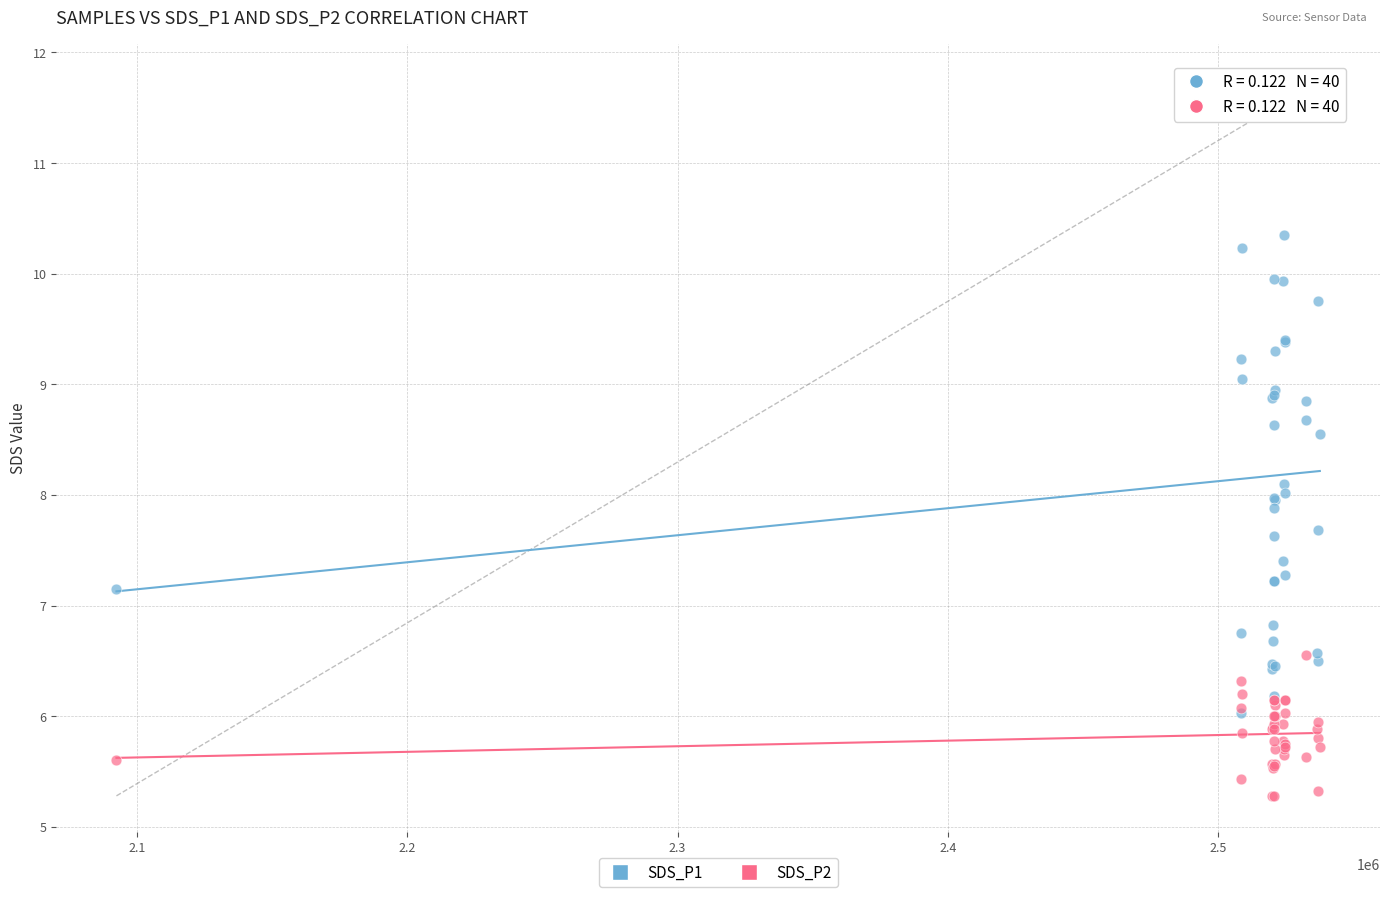

What are all the series names shown in the legend?

SDS_P1, SDS_P2